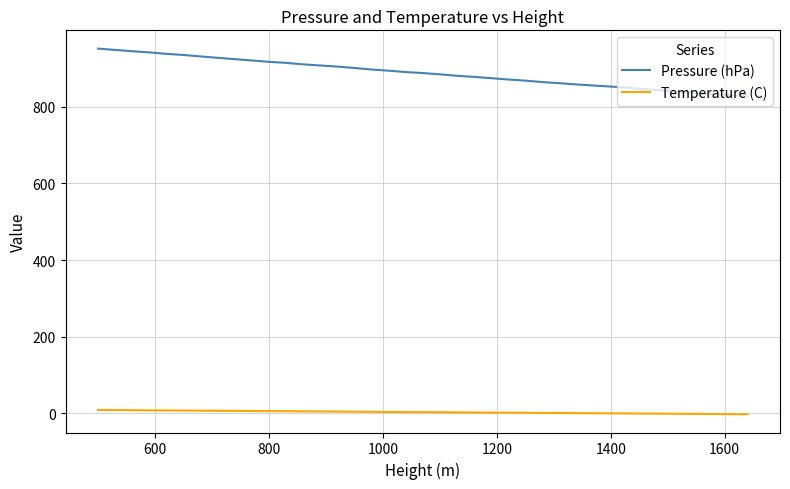

List the series in order of their overall mean, highest first.

Pressure (hPa), Temperature (C)